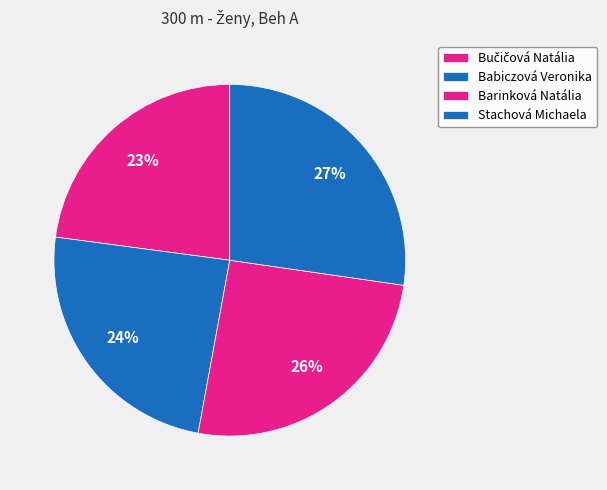

To the nearest percent, what portion does Barinková Natália represent?

26%